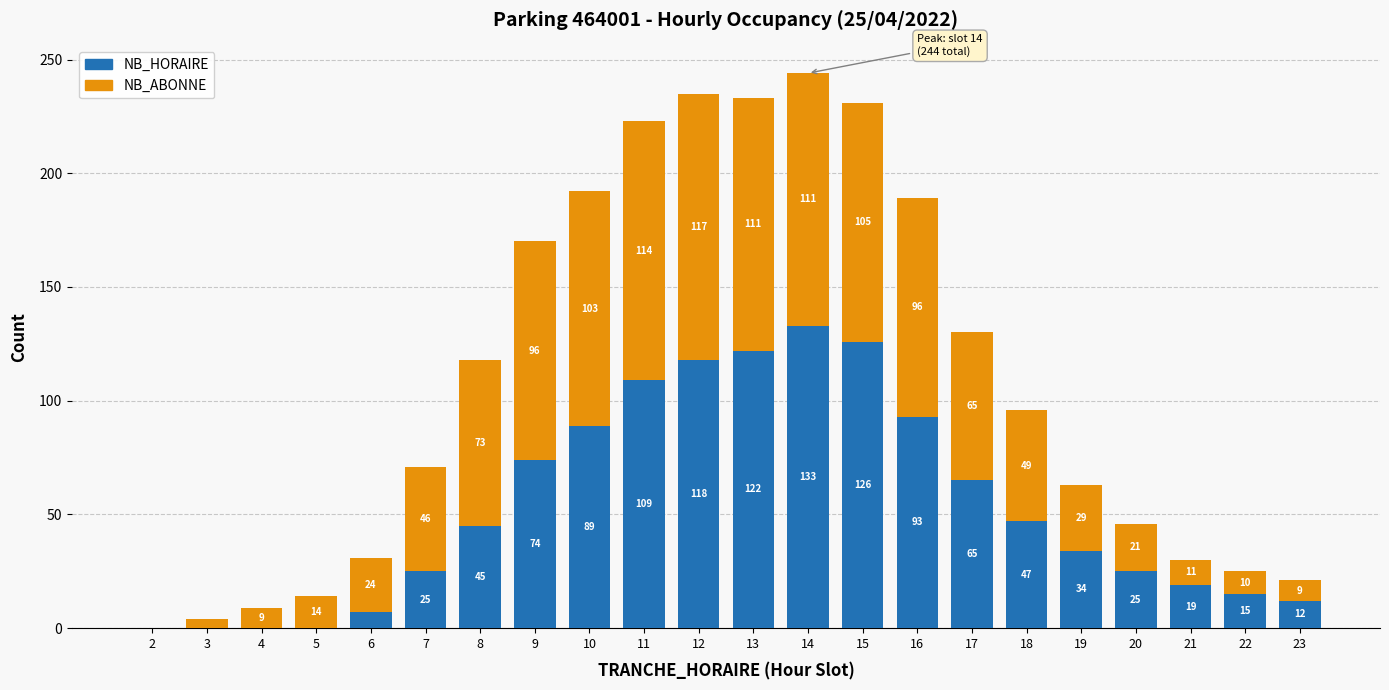

The NB_HORAIRE series shows 38 at 20. True or false?

False